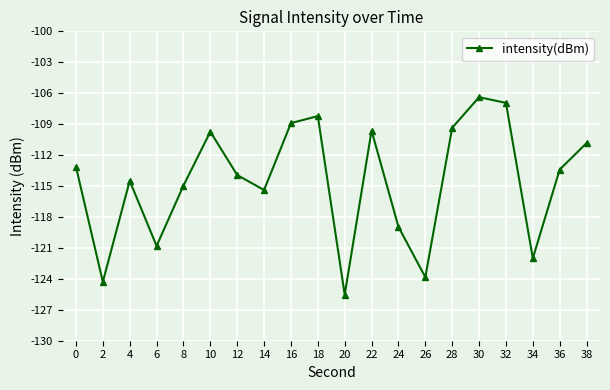

Where is the first local maximum?

4